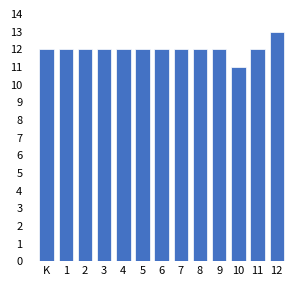

Reading left to right, transcribe all the data shown in this chart.

K=12	1=12	2=12	3=12	4=12	5=12	6=12	7=12	8=12	9=12	10=11	11=12	12=13